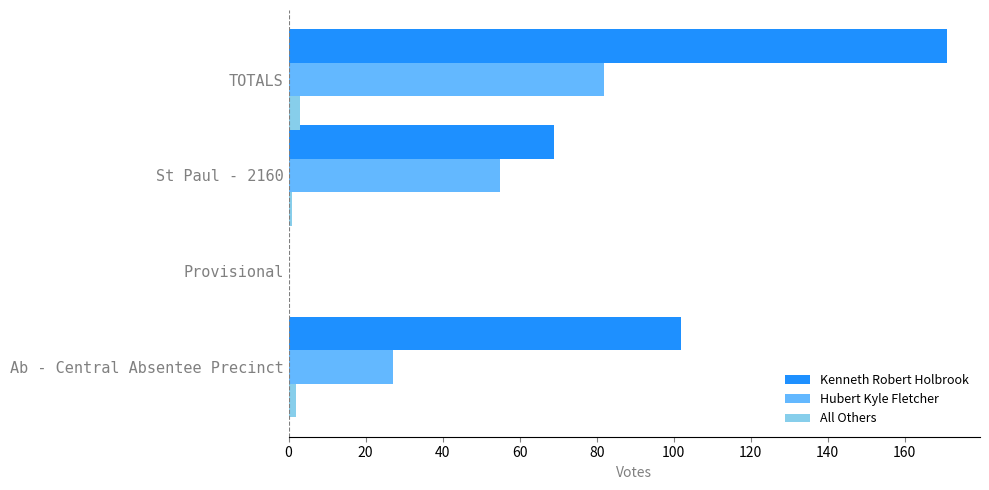

What is the sum of all All Others values?

6